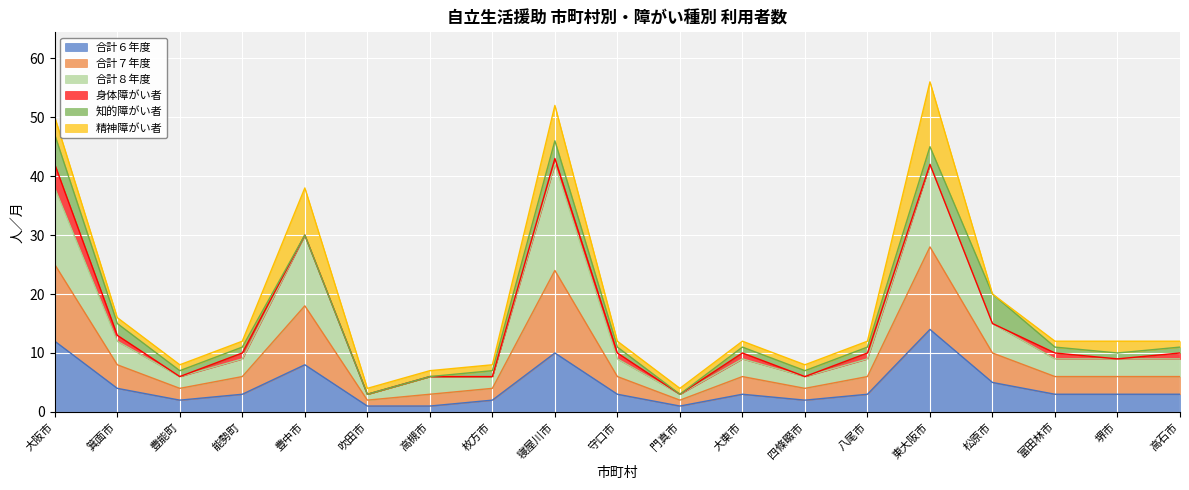

List the labels in order of 合計６年度 value, smallest first.

吹田市, 高槻市, 門真市, 豊能町, 枚方市, 四條畷市, 能勢町, 守口市, 大東市, 八尾市, 富田林市, 堺市, 高石市, 箕面市, 松原市, 豊中市, 寝屋川市, 大阪市, 東大阪市